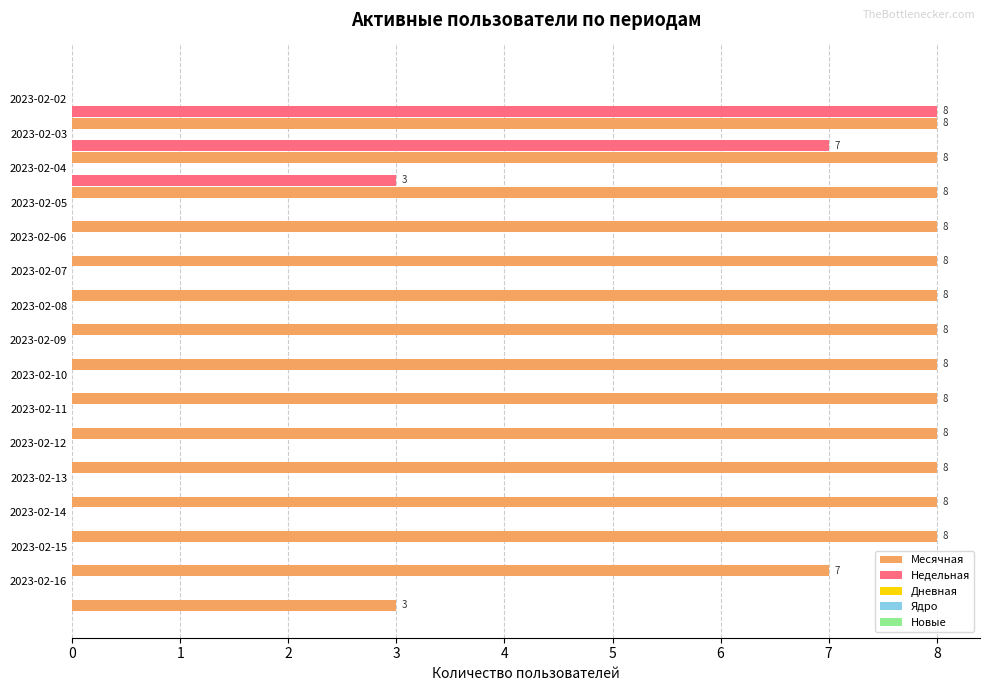

What is the greatest value displayed?

8